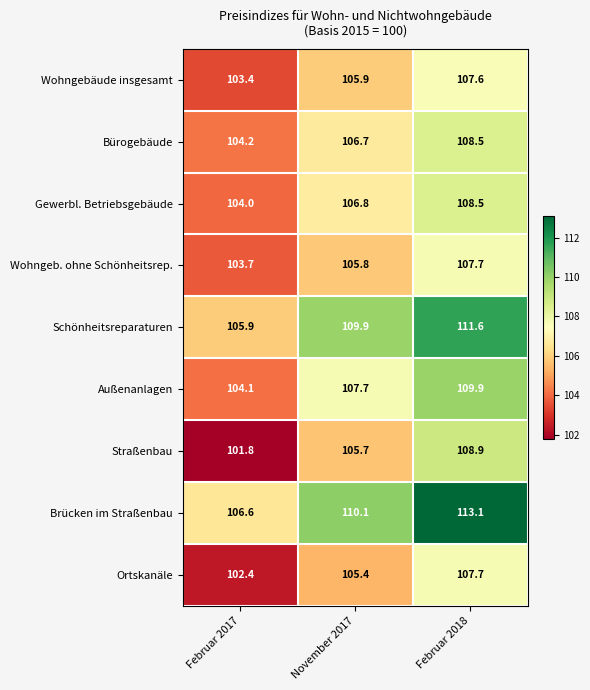

What is the average value of the Bürogebäude series?

106.5